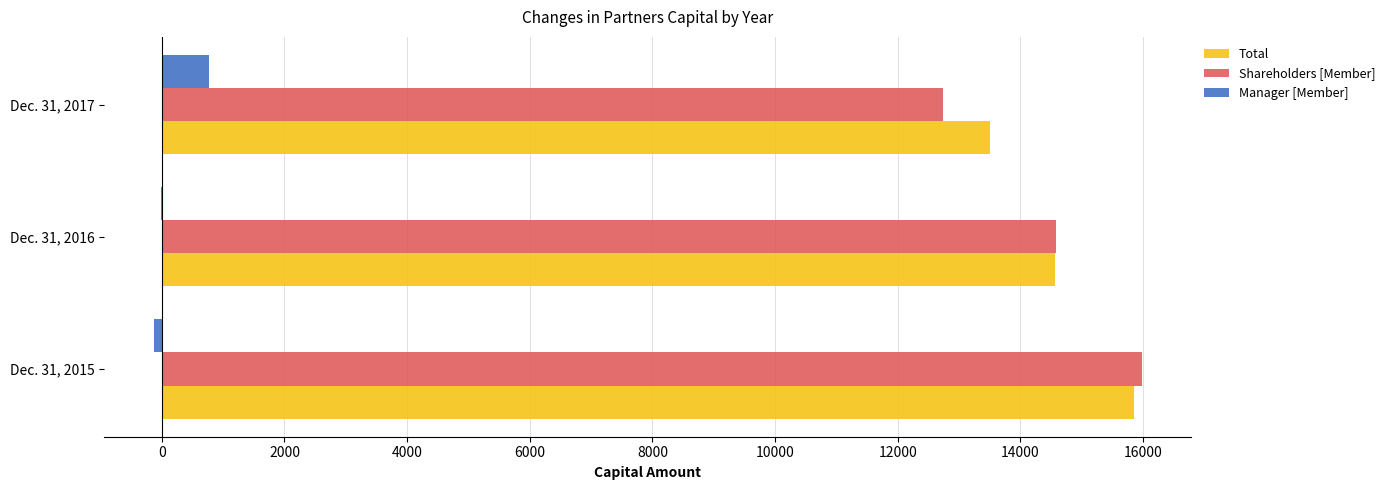

How many series are shown in this chart?

3